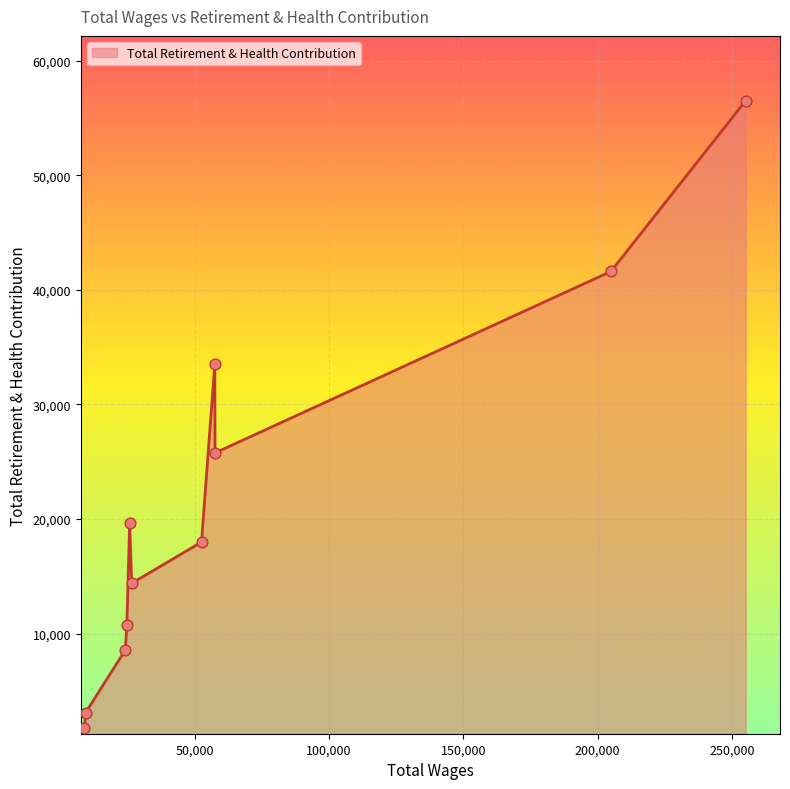

What is the greatest value displayed?

56504